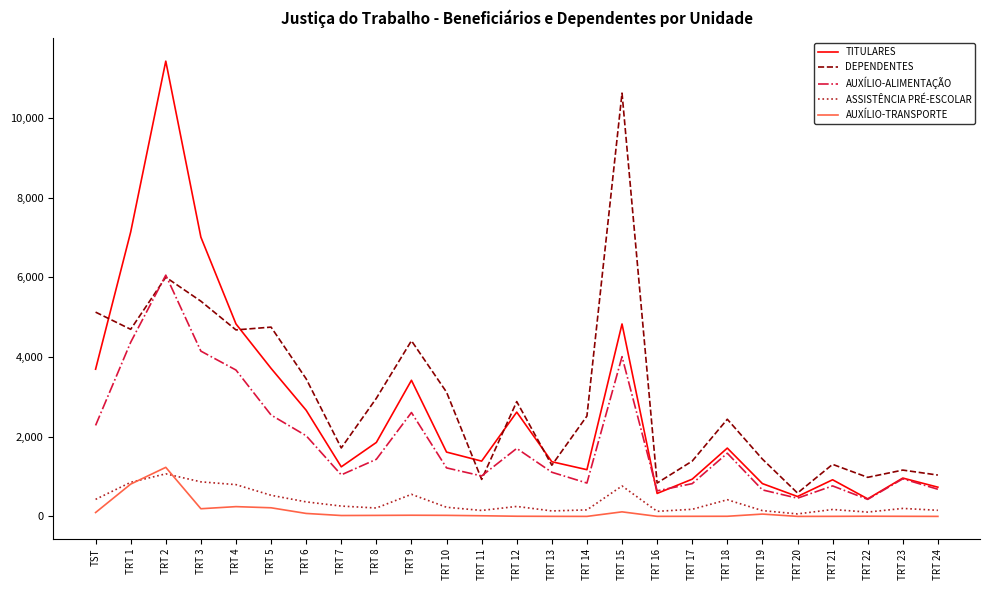

What is the maximum value shown in the chart?

11425